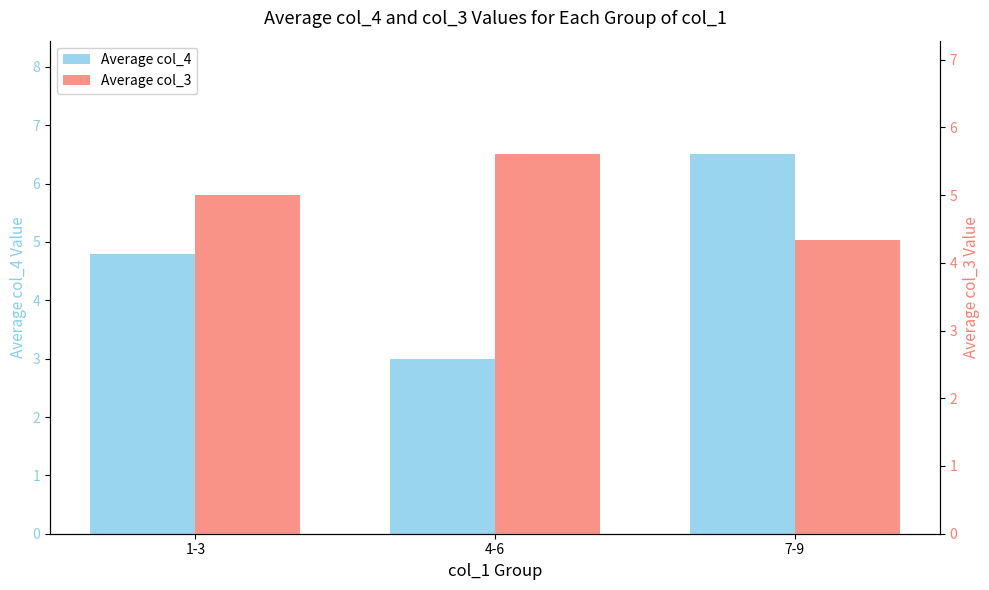

What position from the right is 4-6?

2